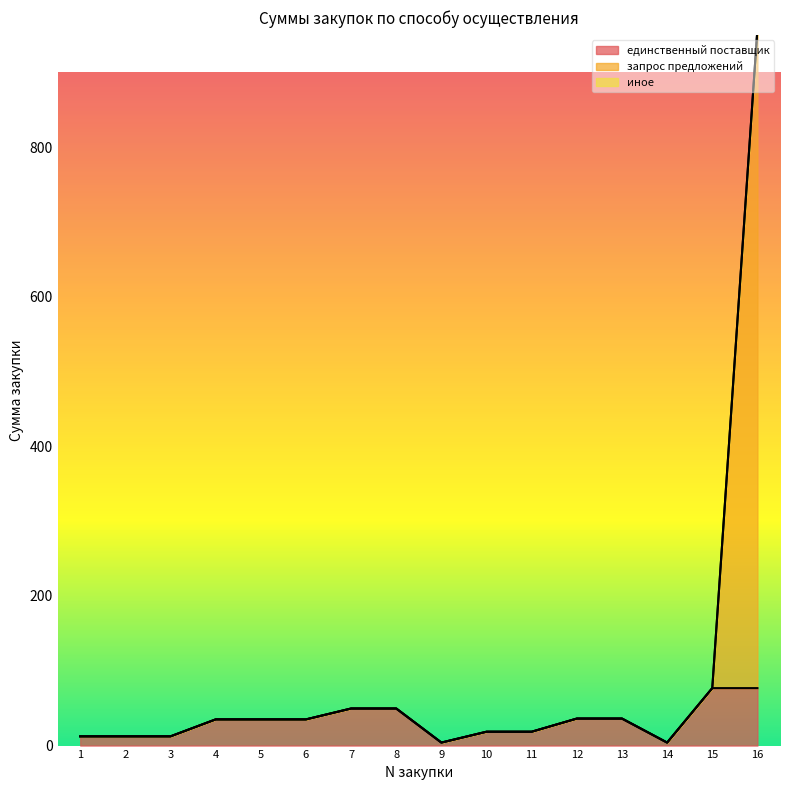

Rank the categories by единственный поставщик value from lowest to highest.

9, 14, 1, 2, 3, 10, 11, 4, 5, 6, 12, 13, 7, 8, 15, 16